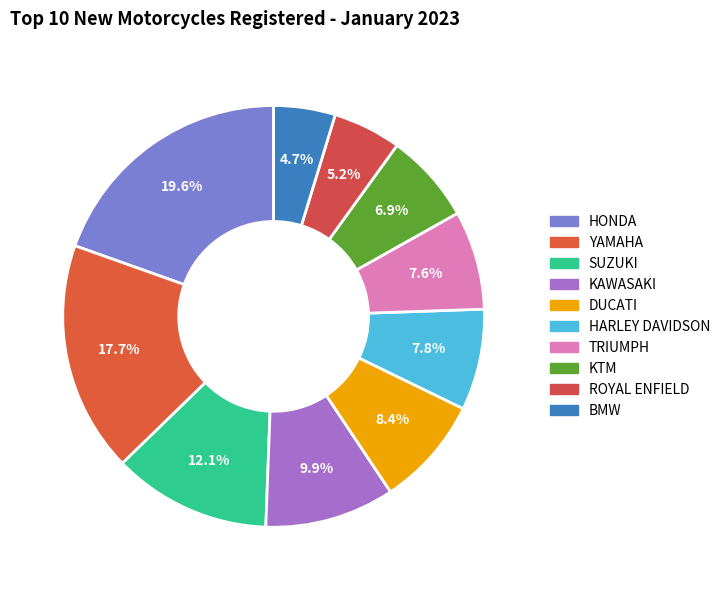

To the nearest percent, what portion does YAMAHA represent?

18%